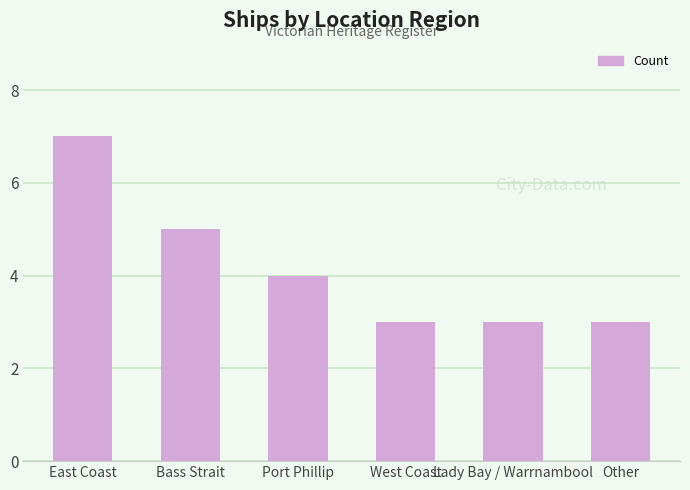

How many bars are there in total?

6